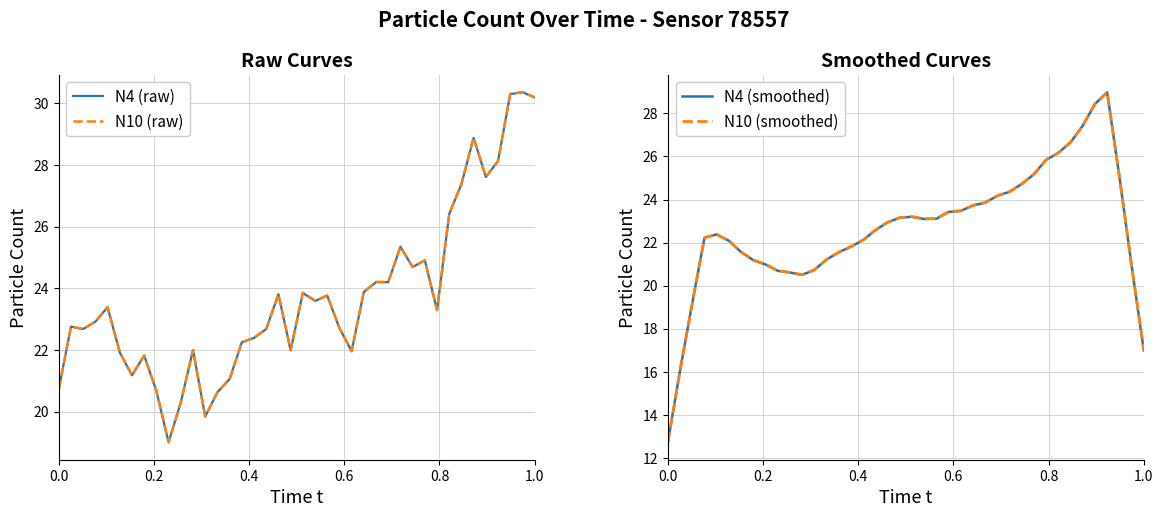

True or false: N10 (smoothed) has more than 0 points higher than both neighbors.

True